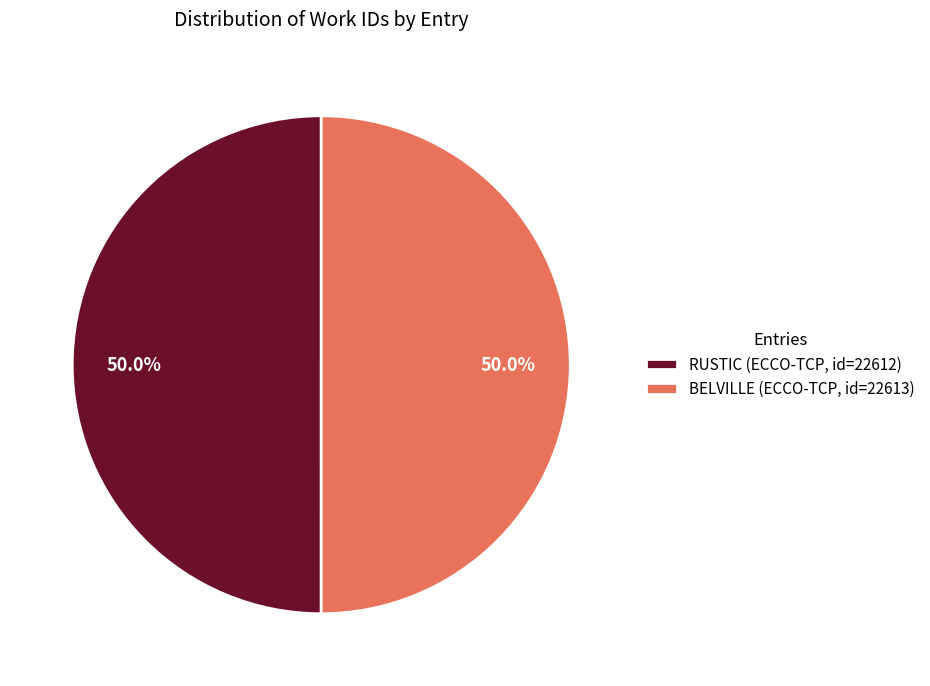

Approximately how many times larger is the value at RUSTIC (ECCO-TCP, id=22612) compared to BELVILLE (ECCO-TCP, id=22613)?

1.0